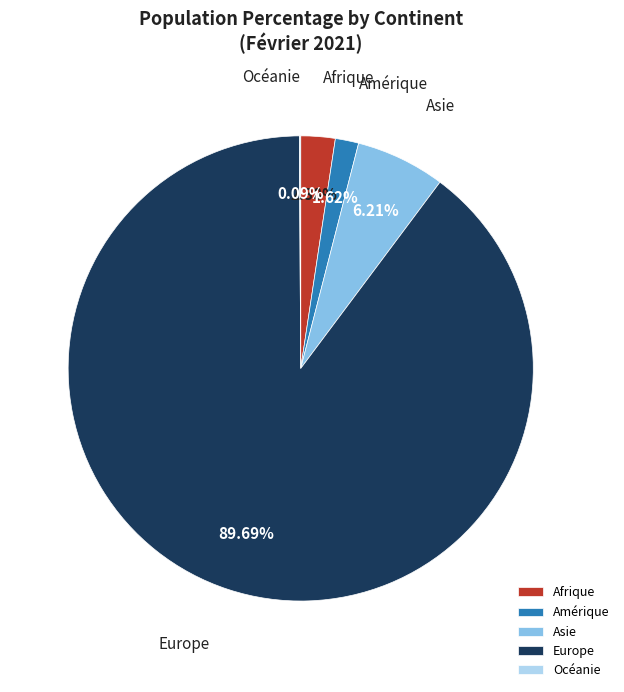

Combined, do Asie and Europe account for over 50%?

Yes